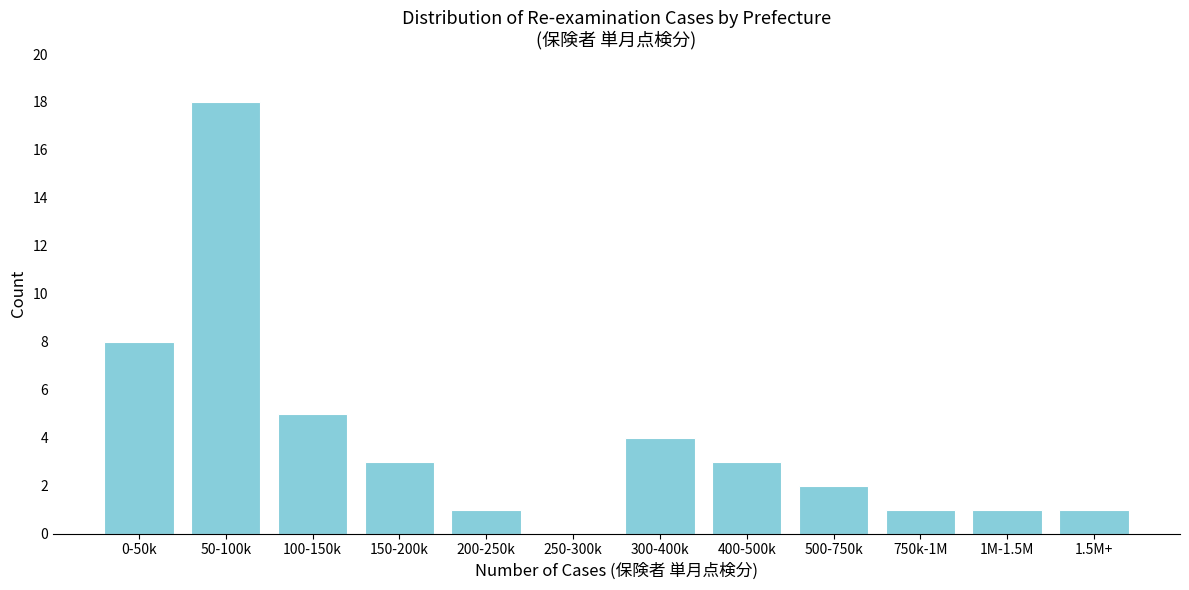

Reading left to right, list all the values displayed in this chart.

0-50k=8	50-100k=18	100-150k=5	150-200k=3	200-250k=1	250-300k=0	300-400k=4	400-500k=3	500-750k=2	750k-1M=1	1M-1.5M=1	1.5M+=1